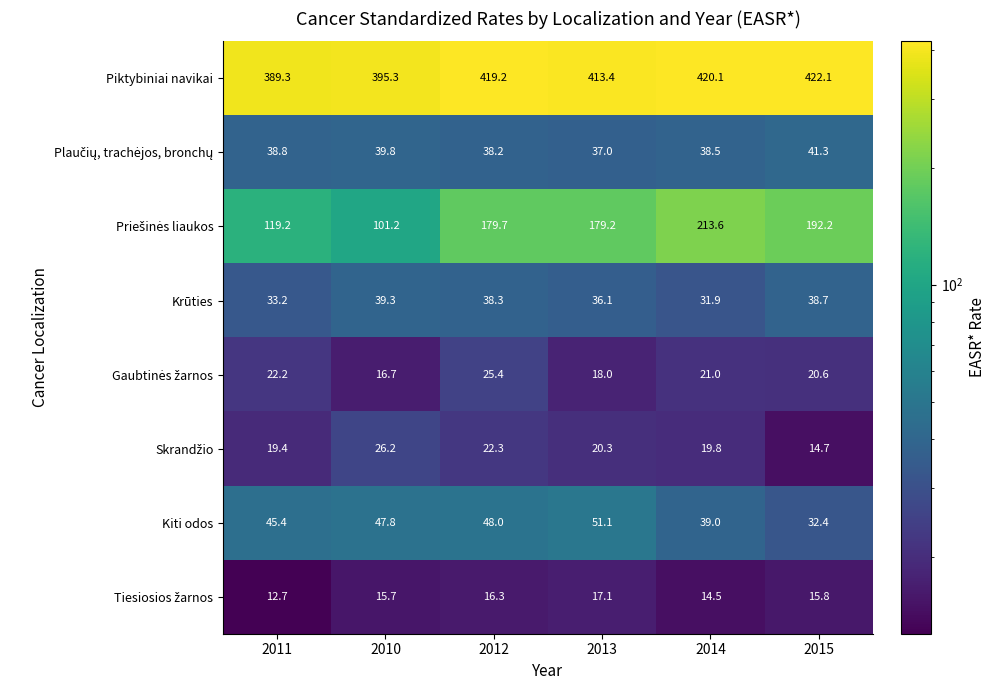

What is the sum of all Krūties values?

217.5